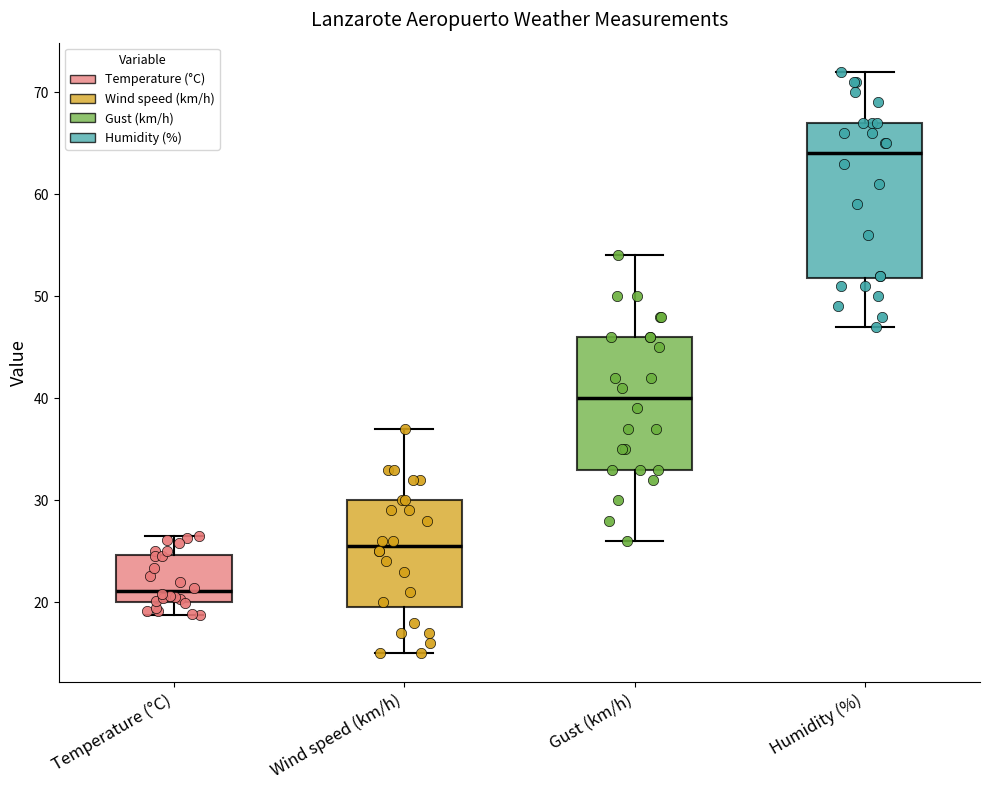

Reading left to right, transcribe this box plot: for each box, give where its median line is, the range the box spans, and where its two whiskers end, as read against the y-axis. The values are not printed on the chart, so give them approximately, as read against the axis.

Temperature (°C): median 21, box 20 to 25, whiskers 19 to 27
Wind speed (km/h): median 26, box 20 to 30, whiskers 15 to 37
Gust (km/h): median 40, box 33 to 46, whiskers 26 to 54
Humidity (%): median 64, box 52 to 67, whiskers 47 to 72